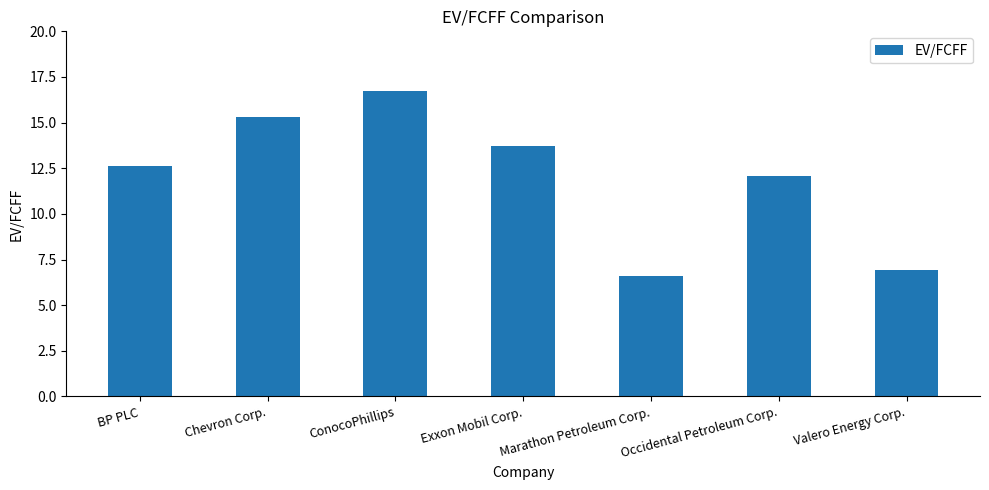

Is it true that the value at BP PLC is 6.4?

False